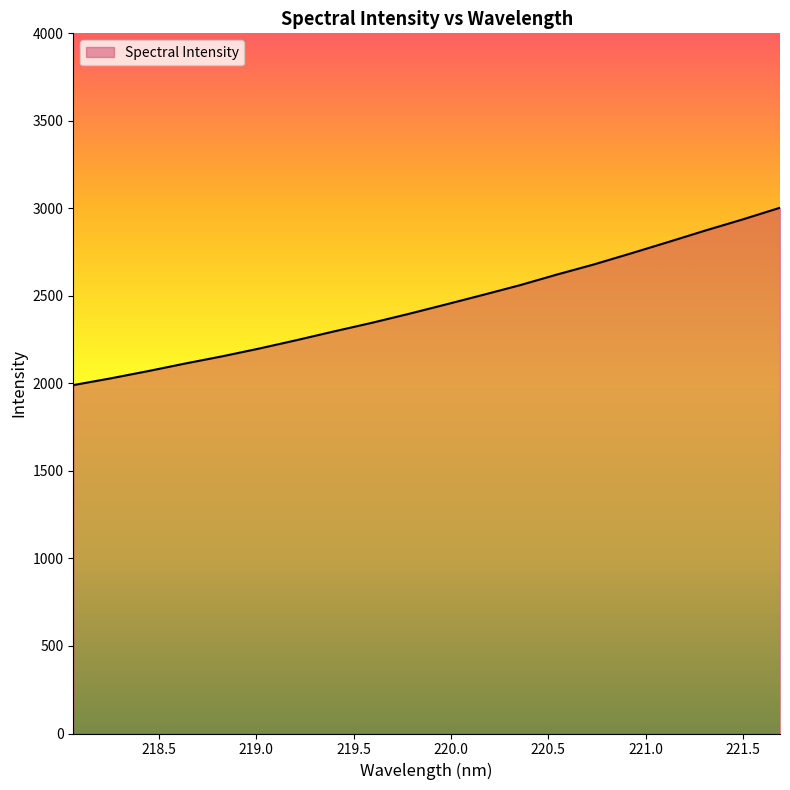

What is the difference between the maximum and minimum values?

1013.2